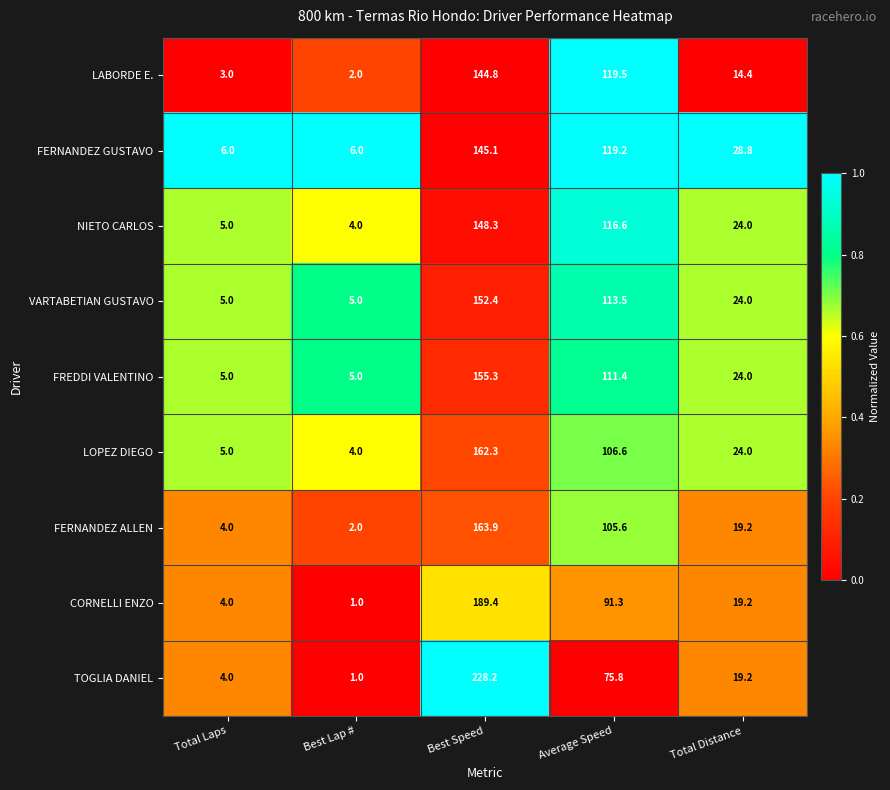

What is the difference between the second highest and minimum values in the CORNELLI ENZO series?

90.3